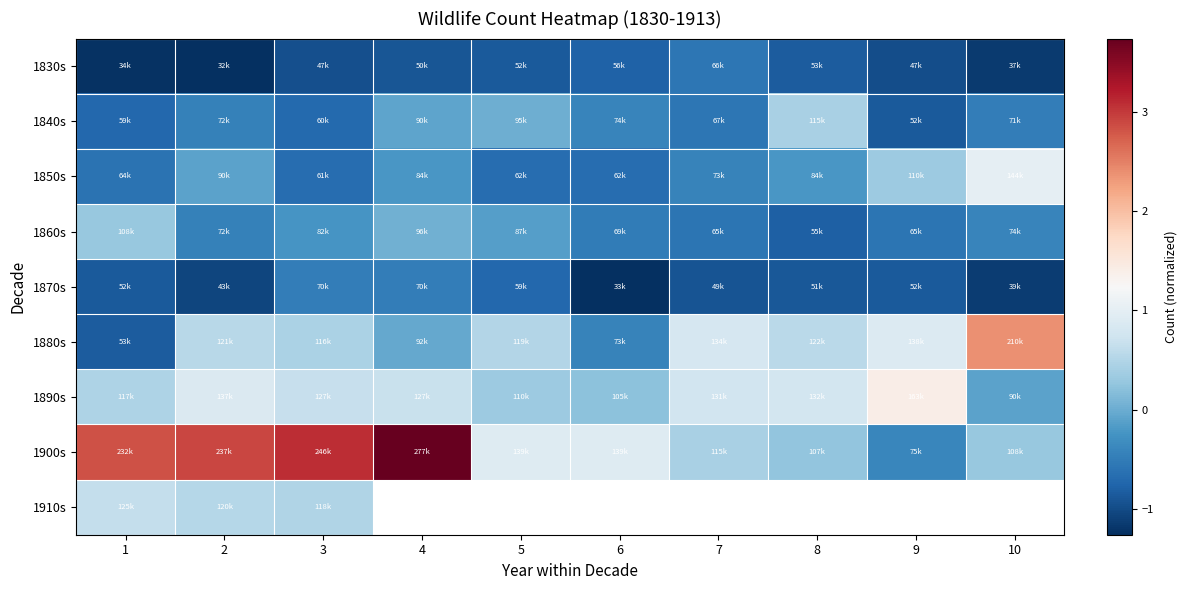

How many data points in 1860s are less than 0?

8